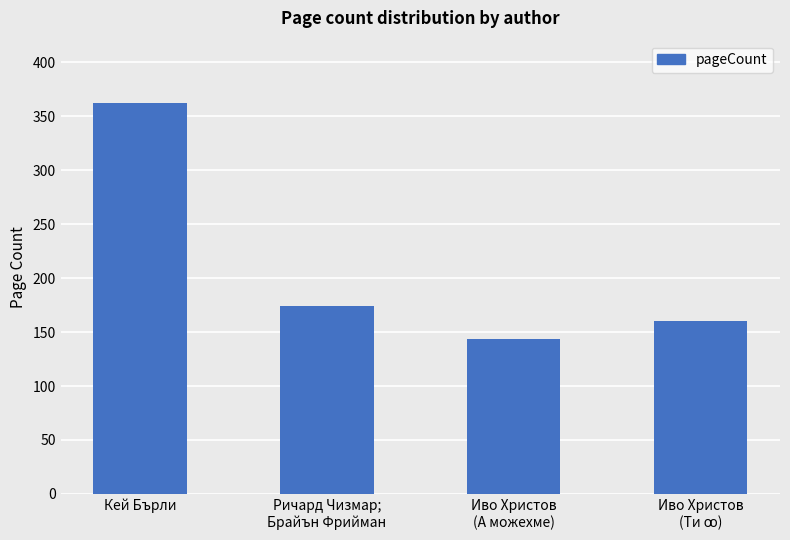

What is the sum of all values?

840